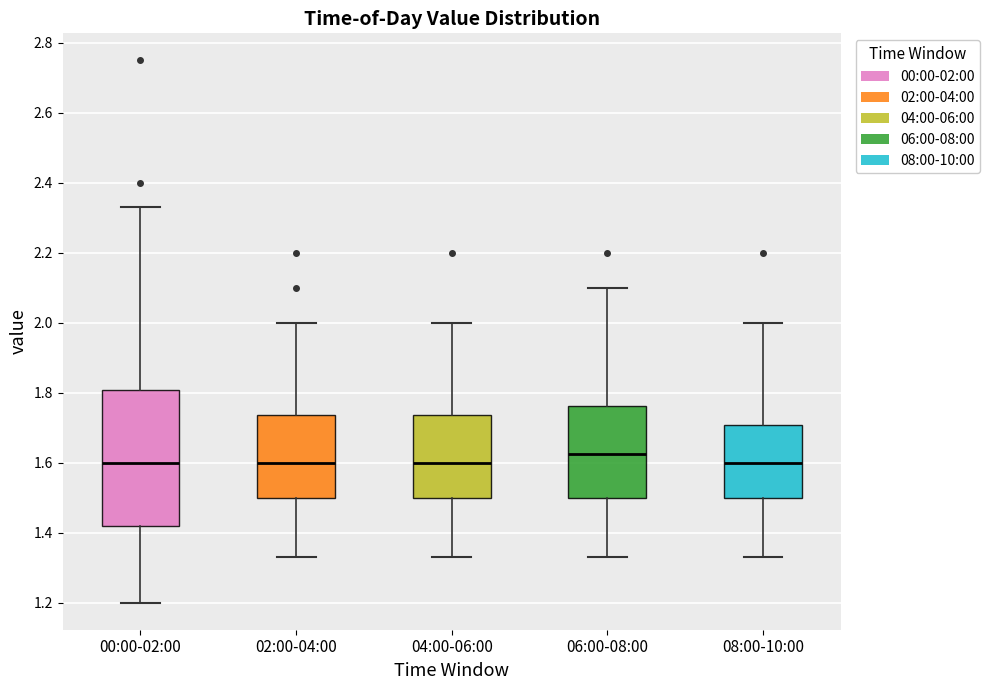

Comparing the boxes themselves (not the whiskers), which one is the tallest?

00:00-02:00